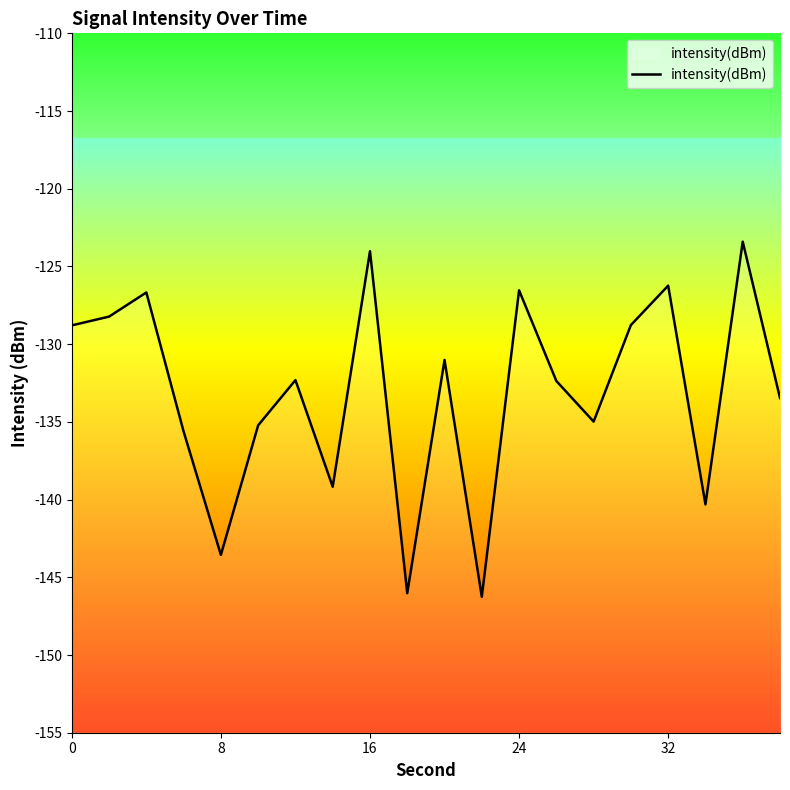

What is the smallest value displayed?

-146.3